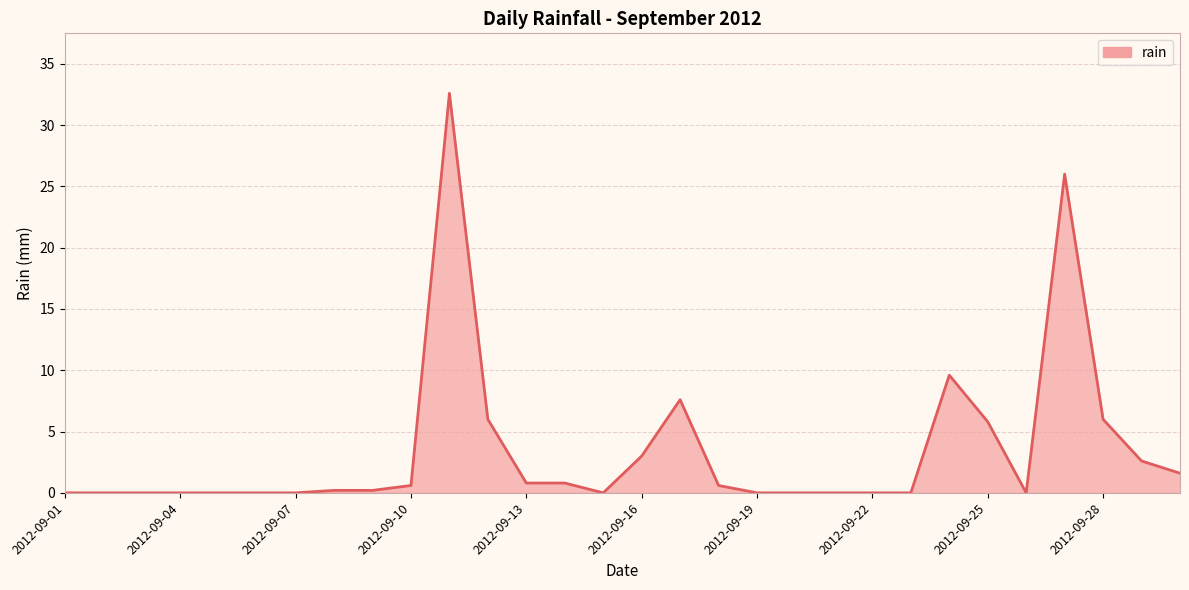

What is the difference between the maximum and minimum values?

32.6